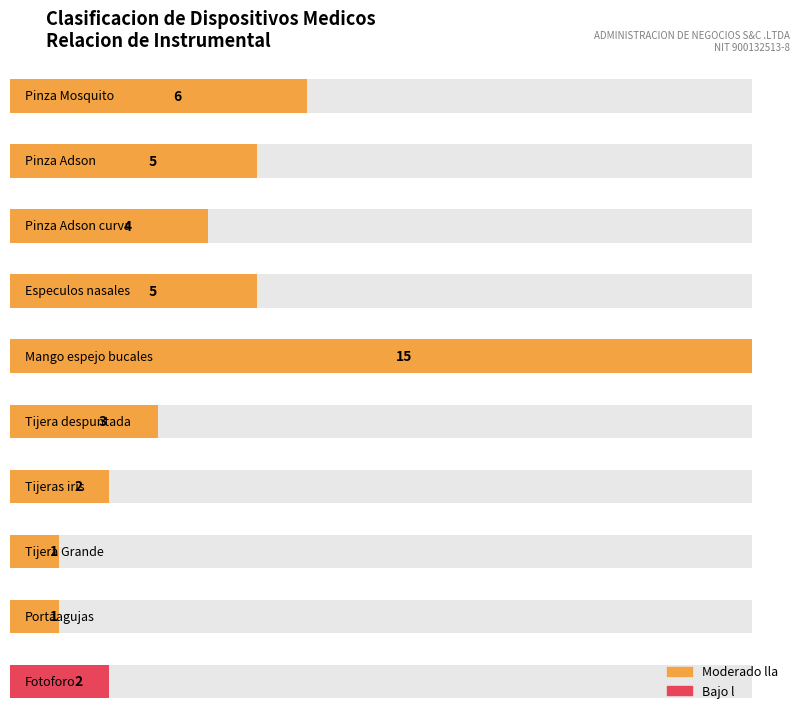

Where does the data first go above 4?

Pinza Mosquito